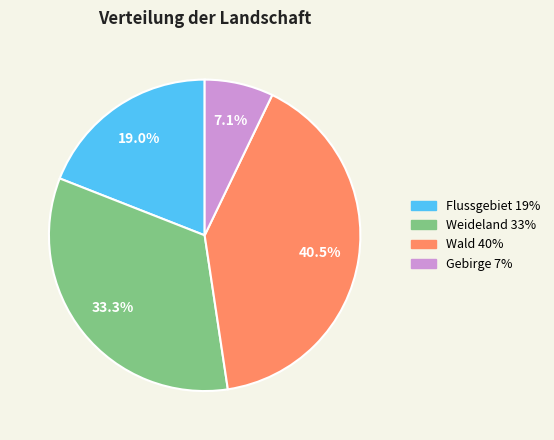

Which category has the smallest portion of the pie?

Gebirge